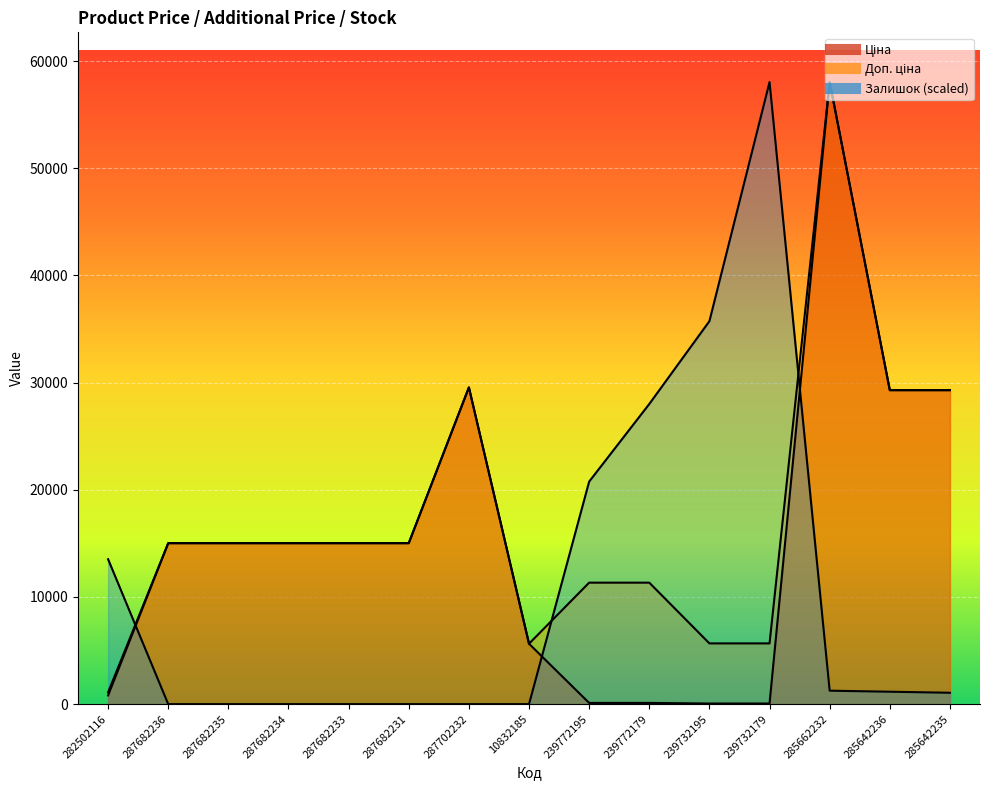

What is the difference between the maximum and minimum values in the Ціна series?

57980.4